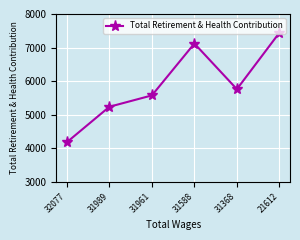

What is the change in value from 32077 to 31989?

+1055